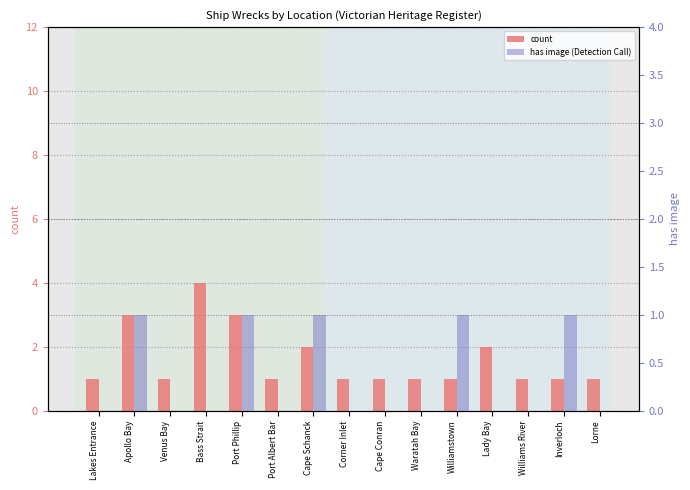

At Inverloch, list the series in order from largest to smallest.

count, has image (Detection Call)